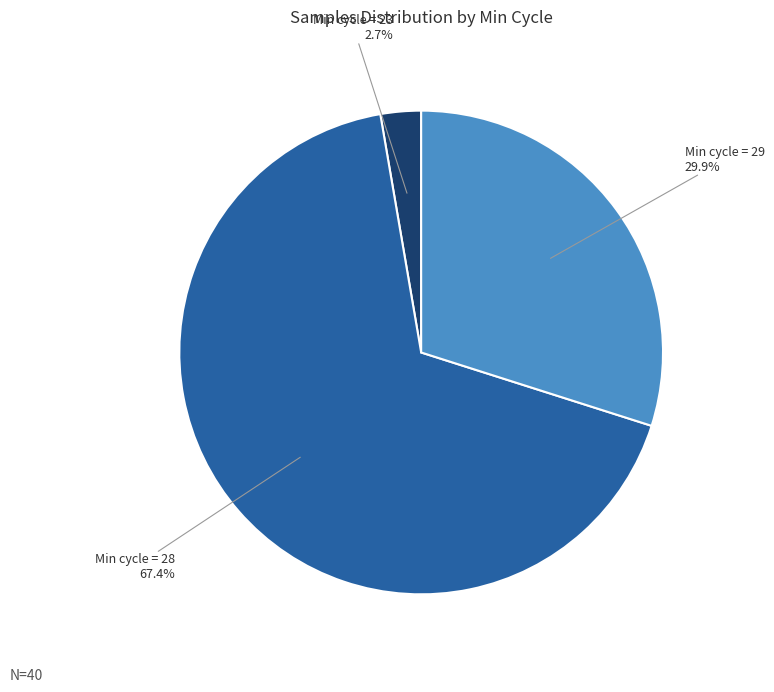

To the nearest percent, what is the average slice percentage?

33%